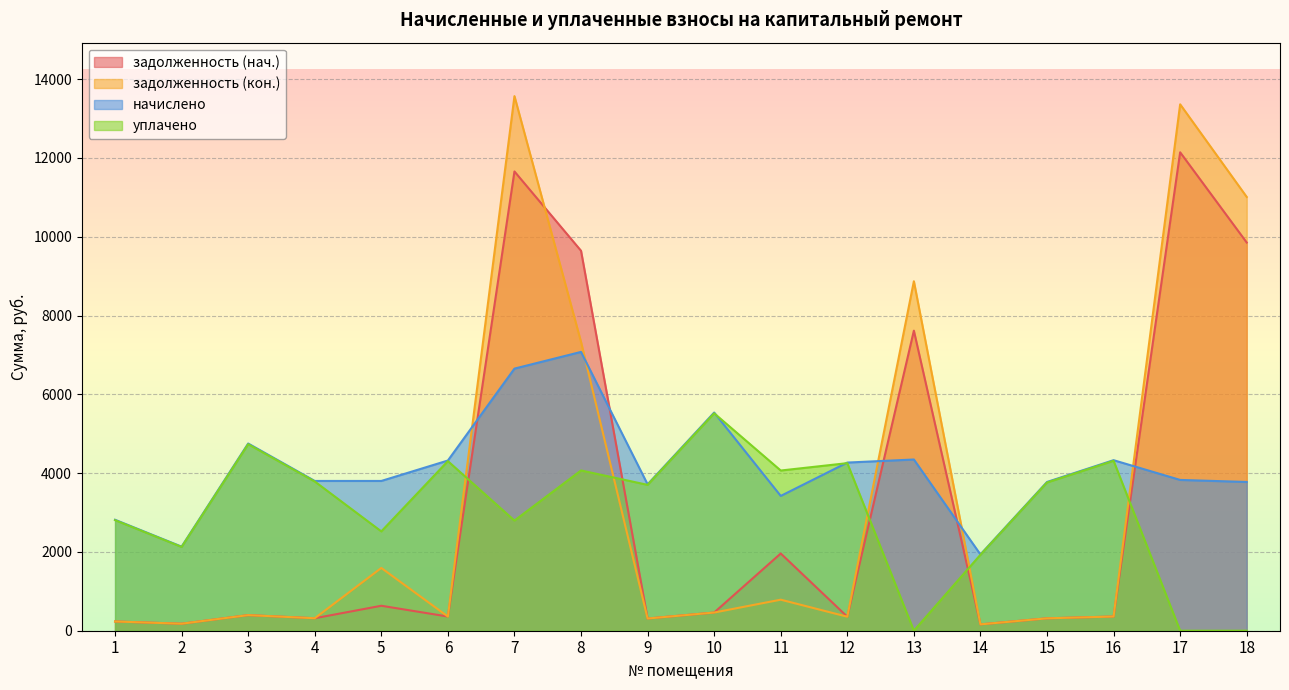

Reading right to left, list all the values displayed in this chart.

задолженность (нач.): 18=9853.0	17=12143.6	16=360.7	15=314.6	14=161.3	13=7616.3	12=355.7	11=1960.3	10=461.5	9=309.6	8=9644.5	7=11657.3	6=360.0	5=633.6	4=316.8	3=396.0	2=177.8	1=234.7
задолженность (кон.): 18=11010.1	17=13361.5	16=360.7	15=314.6	14=161.3	13=8870.8	12=355.7	11=788.0	10=461.5	9=309.6	8=7330.4	7=13569.4	6=360.0	5=1593.2	4=316.8	3=396.0	2=177.8	1=234.7
начислено: 18=3775.7	17=3827.5	16=4328.6	15=3775.7	14=1935.4	13=4345.9	12=4268.2	11=3421.4	10=5538.2	9=3715.2	8=7077.0	7=6652.8	6=4320.0	5=3801.6	4=3801.6	3=4752.0	2=2134.1	1=2816.6
уплачено: 18=0.0	17=0.0	16=4313.6	15=3762.6	14=1928.6	13=0.0	12=4253.3	11=4066.3	10=5519.0	9=3702.3	8=4068.0	7=2796.1	6=4305.0	5=2521.2	4=3788.4	3=4735.5	2=2126.7	1=2806.9